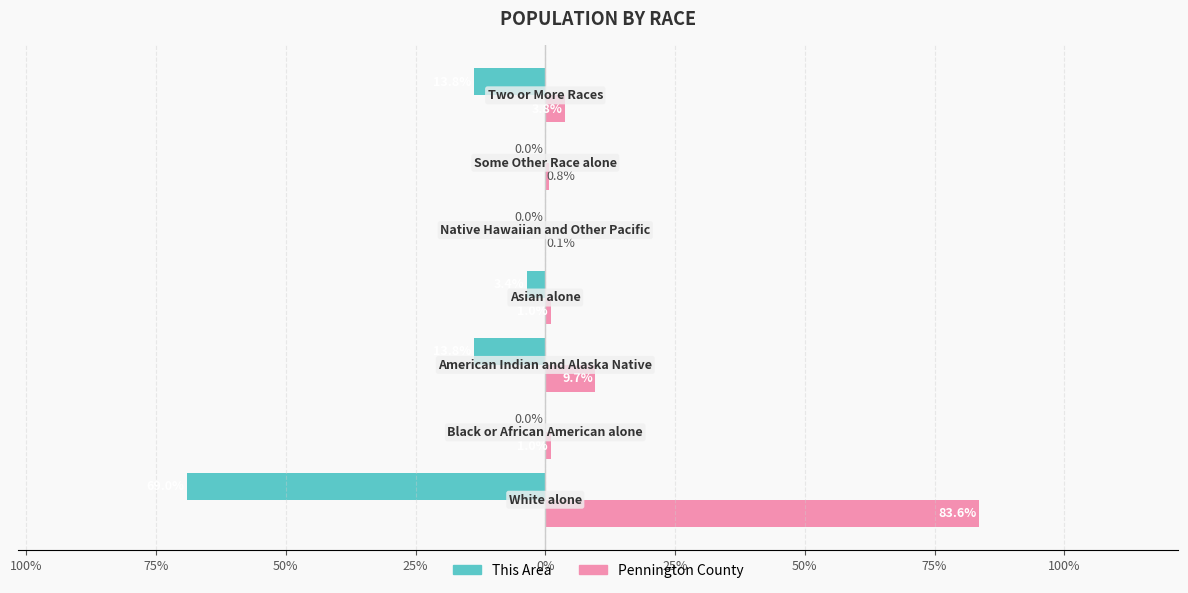

What are all the series names shown in the legend?

This Area, Pennington County